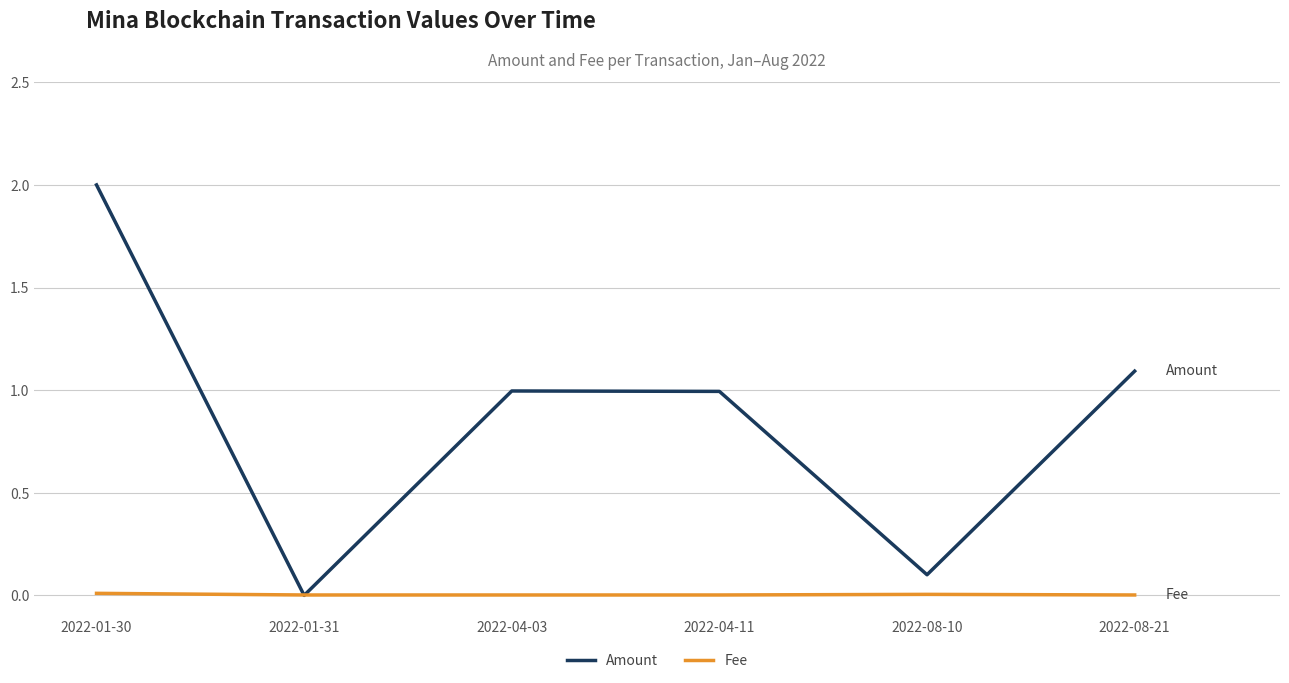

Does the chart have visible grid lines?

Yes